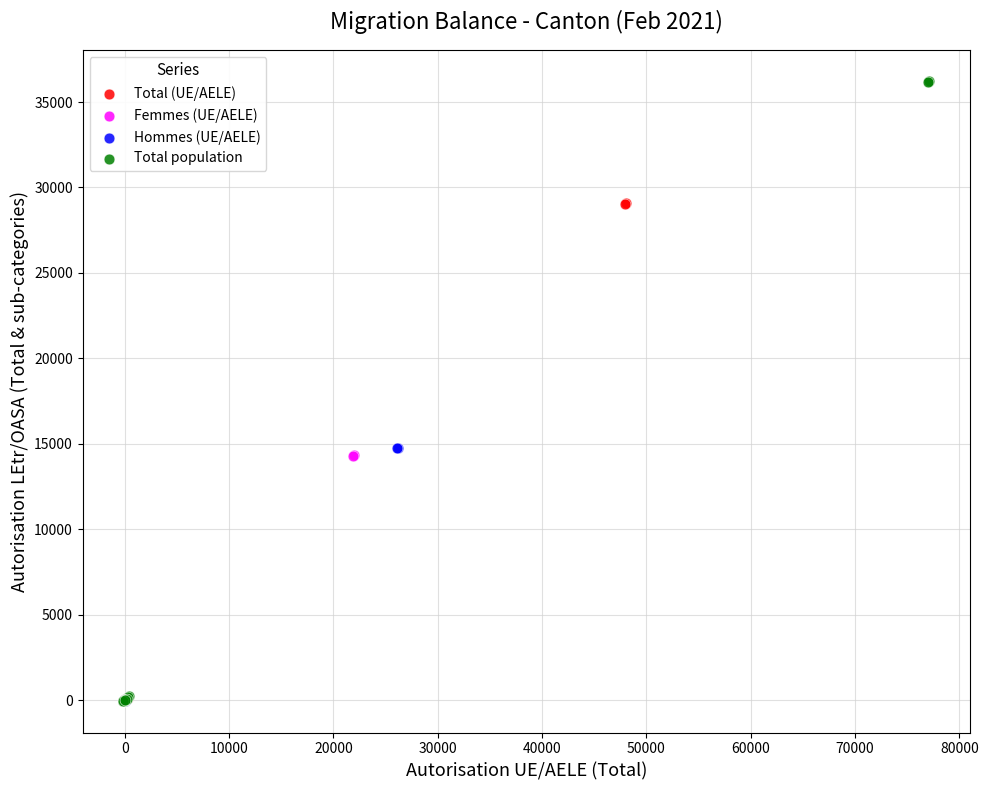

Which series has the widest spread of Y values?

Total population